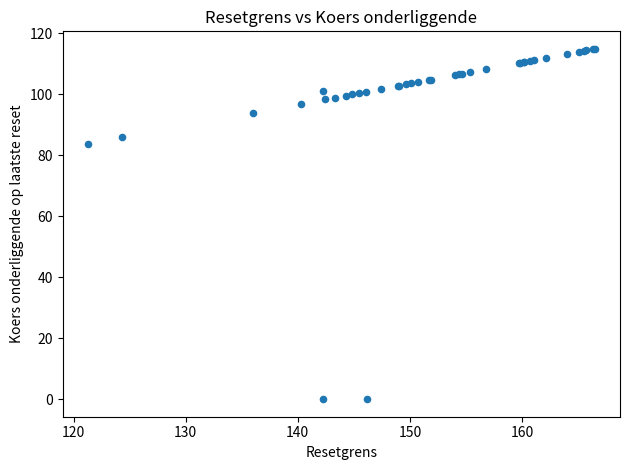

What Y value in the scatter plot is closest to 57?

83.6